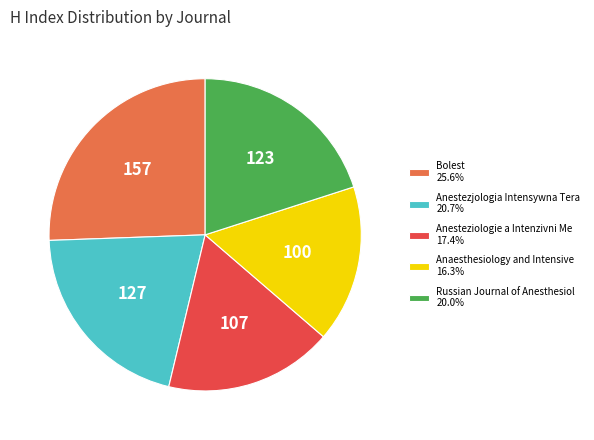

Combined, do Anaesthesiology and Intensive 16.3% and Russian Journal of Anesthesiol 20.0% account for over 50%?

No